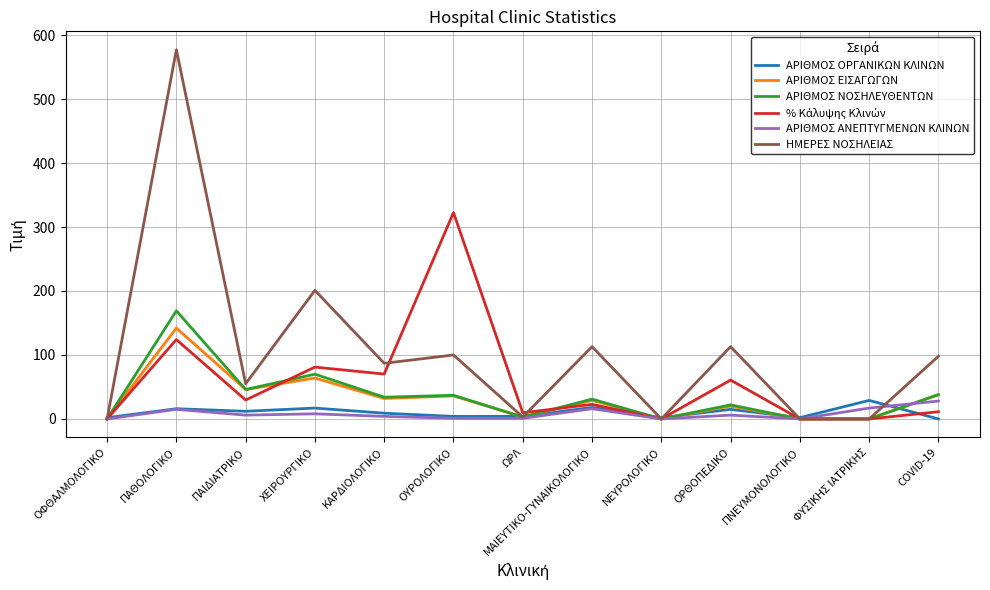

Which series has the largest range (max minus min)?

ΗΜΕΡΕΣ ΝΟΣΗΛΕΙΑΣ